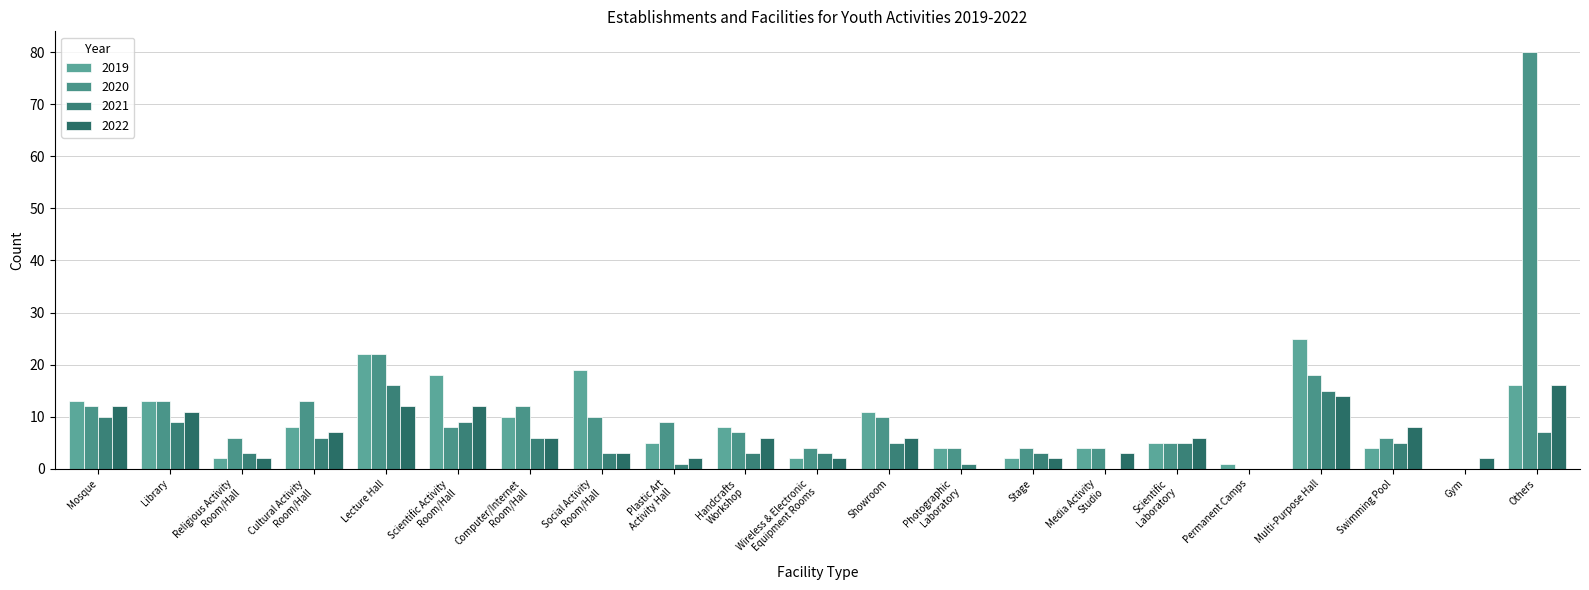

Reading right to left, extract all data points from this chart.

2019: Others=16	Gym=0	Swimming Pool=4	Multi-Purpose Hall=25	Permanent Camps=1	Scientific
Laboratory=5	Media Activity
Studio=4	Stage=2	Photographic
Laboratory=4	Showroom=11	Wireless & Electronic
Equipment Rooms=2	Handcrafts
Workshop=8	Plastic Art
Activity Hall=5	Social Activity
Room/Hall=19	Computer/Internet
Room/Hall=10	Scientific Activity
Room/Hall=18	Lecture Hall=22	Cultural Activity
Room/Hall=8	Religious Activity
Room/Hall=2	Library=13	Mosque=13
2020: Others=80	Gym=0	Swimming Pool=6	Multi-Purpose Hall=18	Permanent Camps=0	Scientific
Laboratory=5	Media Activity
Studio=4	Stage=4	Photographic
Laboratory=4	Showroom=10	Wireless & Electronic
Equipment Rooms=4	Handcrafts
Workshop=7	Plastic Art
Activity Hall=9	Social Activity
Room/Hall=10	Computer/Internet
Room/Hall=12	Scientific Activity
Room/Hall=8	Lecture Hall=22	Cultural Activity
Room/Hall=13	Religious Activity
Room/Hall=6	Library=13	Mosque=12
2021: Others=7	Gym=0	Swimming Pool=5	Multi-Purpose Hall=15	Permanent Camps=0	Scientific
Laboratory=5	Media Activity
Studio=0	Stage=3	Photographic
Laboratory=1	Showroom=5	Wireless & Electronic
Equipment Rooms=3	Handcrafts
Workshop=3	Plastic Art
Activity Hall=1	Social Activity
Room/Hall=3	Computer/Internet
Room/Hall=6	Scientific Activity
Room/Hall=9	Lecture Hall=16	Cultural Activity
Room/Hall=6	Religious Activity
Room/Hall=3	Library=9	Mosque=10
2022: Others=16	Gym=2	Swimming Pool=8	Multi-Purpose Hall=14	Permanent Camps=0	Scientific
Laboratory=6	Media Activity
Studio=3	Stage=2	Photographic
Laboratory=0	Showroom=6	Wireless & Electronic
Equipment Rooms=2	Handcrafts
Workshop=6	Plastic Art
Activity Hall=2	Social Activity
Room/Hall=3	Computer/Internet
Room/Hall=6	Scientific Activity
Room/Hall=12	Lecture Hall=12	Cultural Activity
Room/Hall=7	Religious Activity
Room/Hall=2	Library=11	Mosque=12